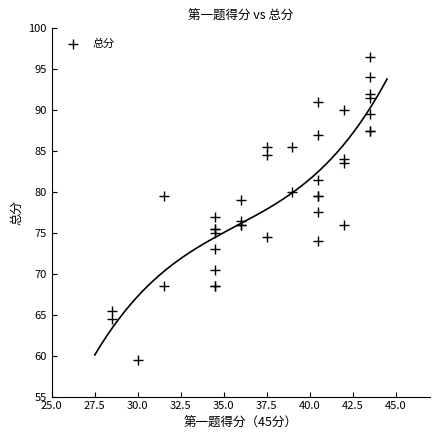

What Y value in the scatter plot is closest to 78?

77.5